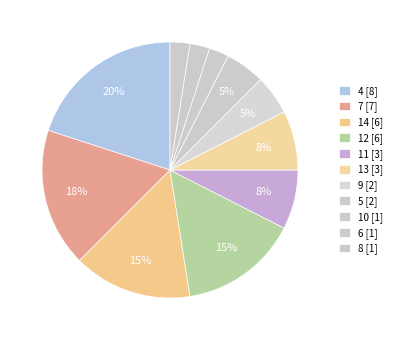

How many slices are in this pie chart?

11